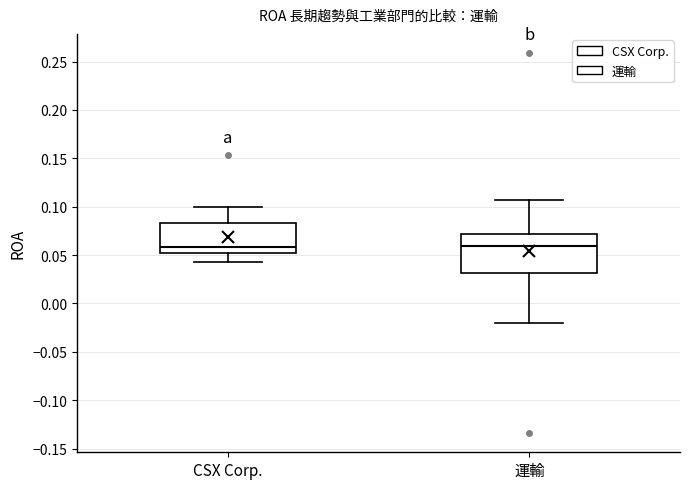

Which box is the tallest, from its lower edge to its upper edge?

運輸